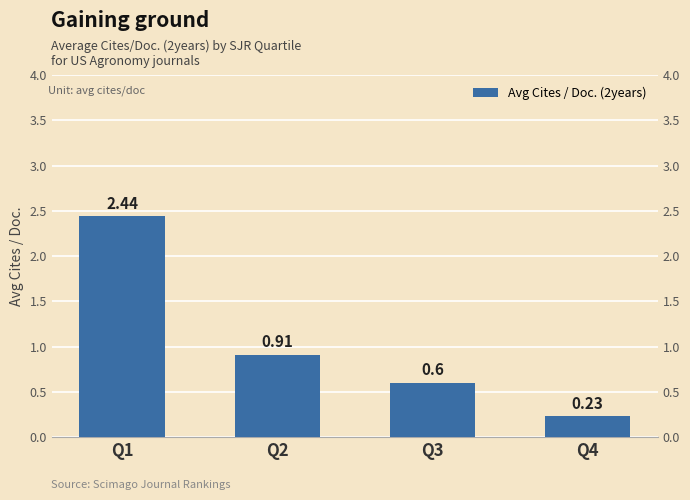

True or false: the data shows 0.0 at Q4.

False